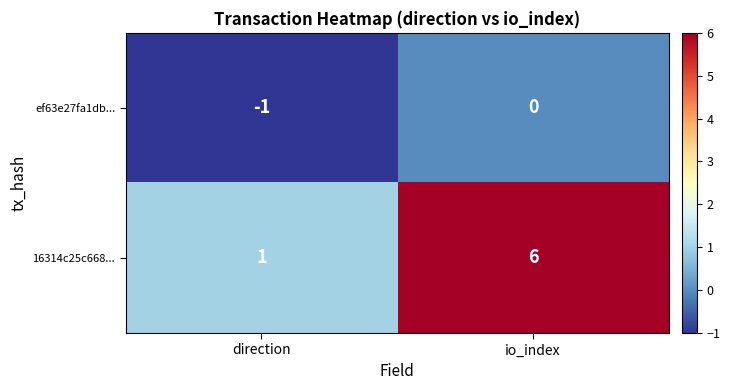

Reading right to left, list all the values displayed in this chart.

ef63e27fa1db...: 0	-1
16314c25c668...: 6	1